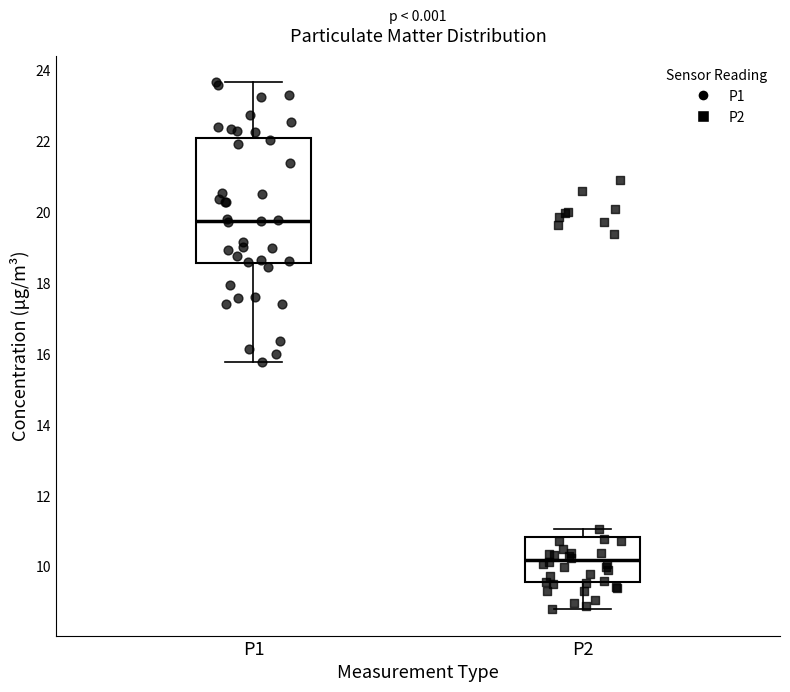

Which box is the tallest, from its lower edge to its upper edge?

P1